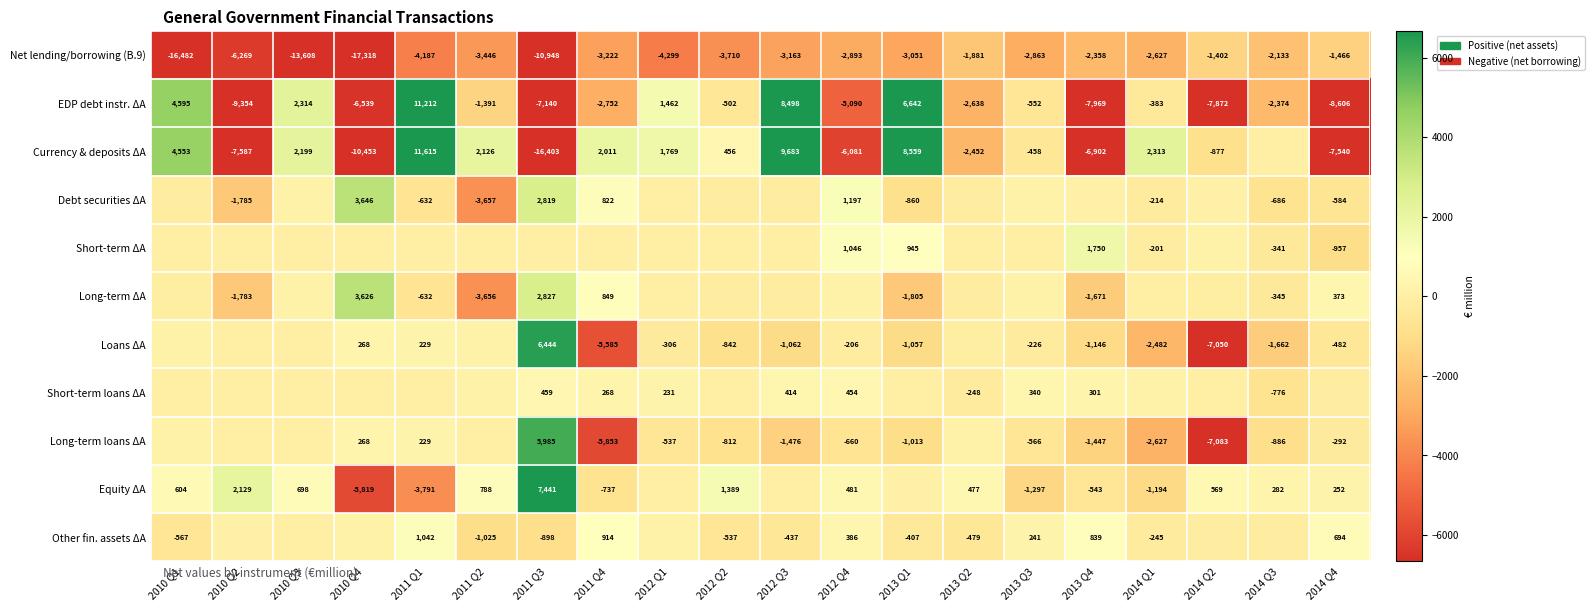

Is it true that Long-term loans ΔA equals -2627 at 2014 Q1?

True